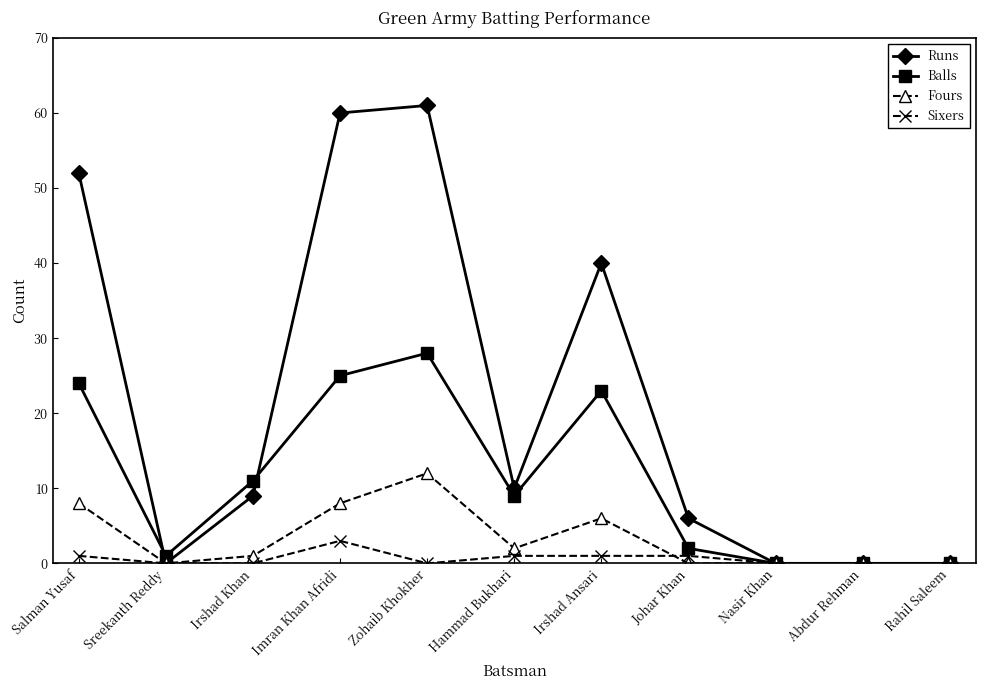

What is the spread (max minus min) of values at Johar Khan?

6